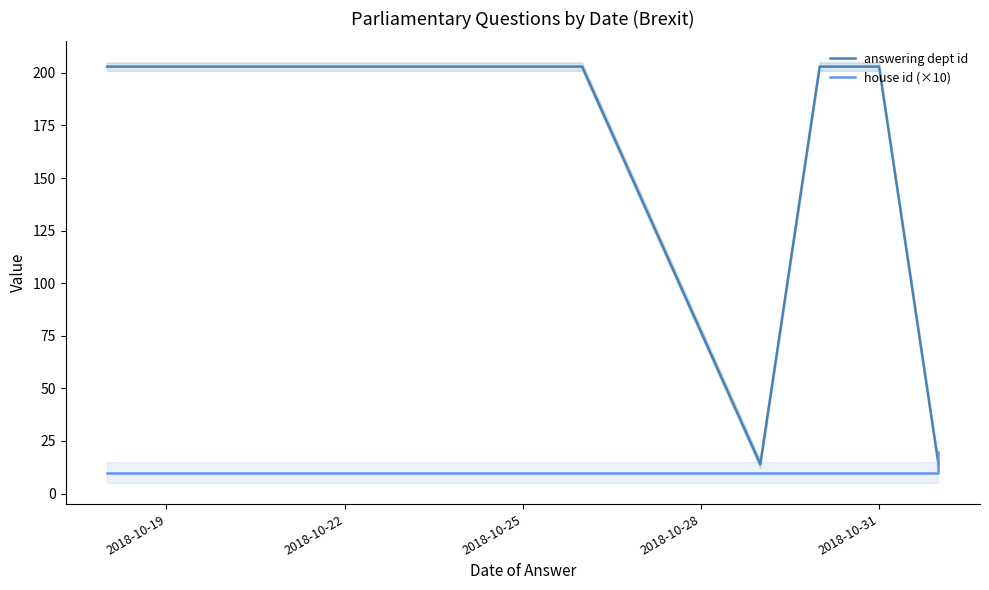

At which label is house id (×10) closest to 15?

2018-10-19